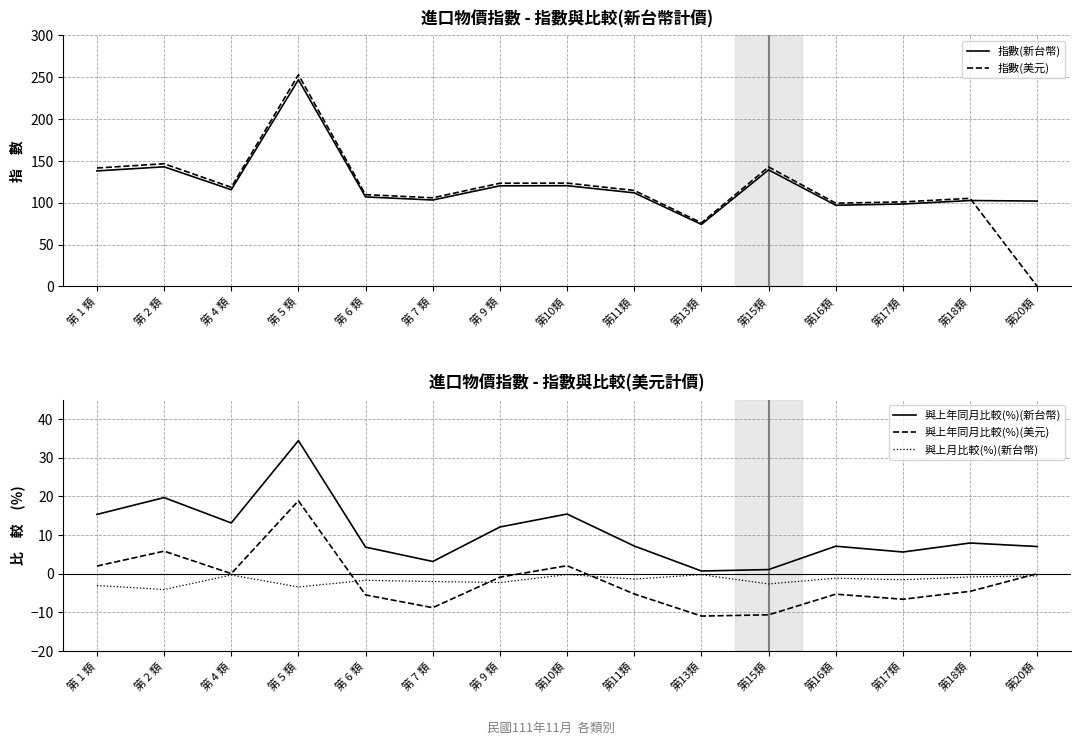

How many lines are shown in the chart?

5